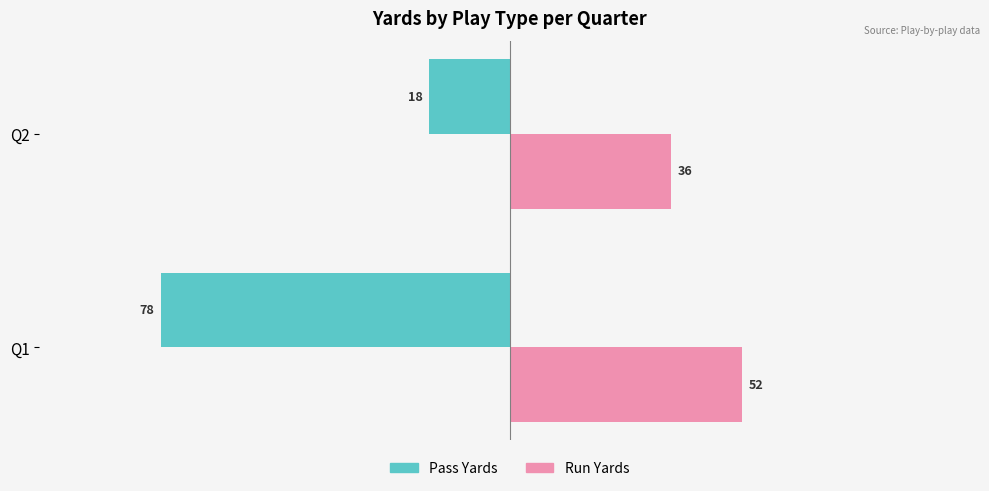

Which category has the highest value in the Pass Yards series?

Q2